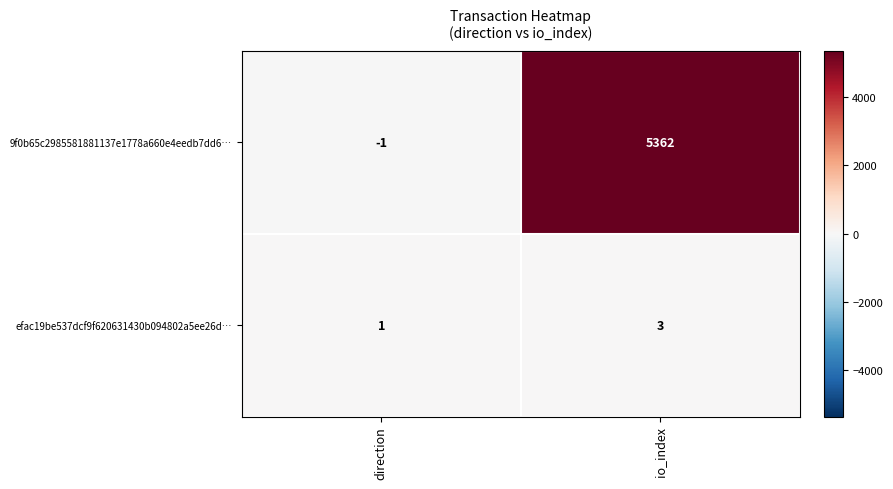

True or false: 9f0b65c2985581881137e1778a660e4eedb7dd6… has a value of -1 at direction.

True